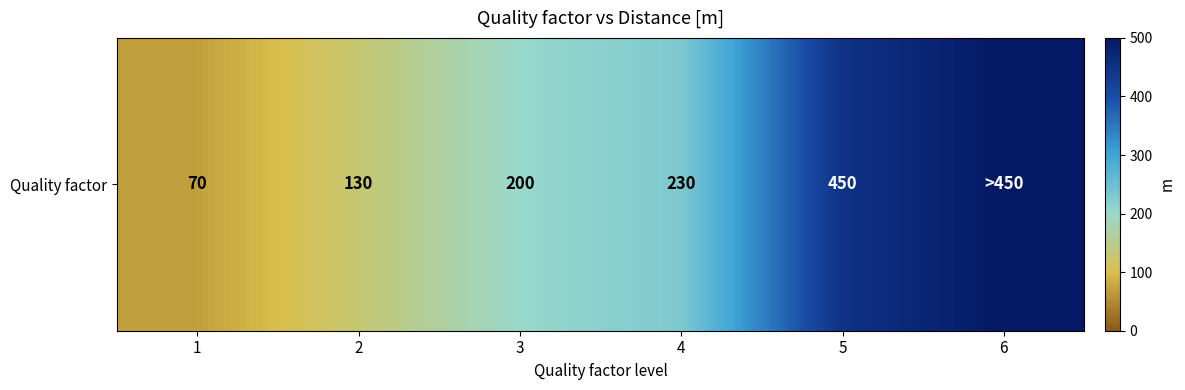

What is the difference between the second highest and minimum values?

380